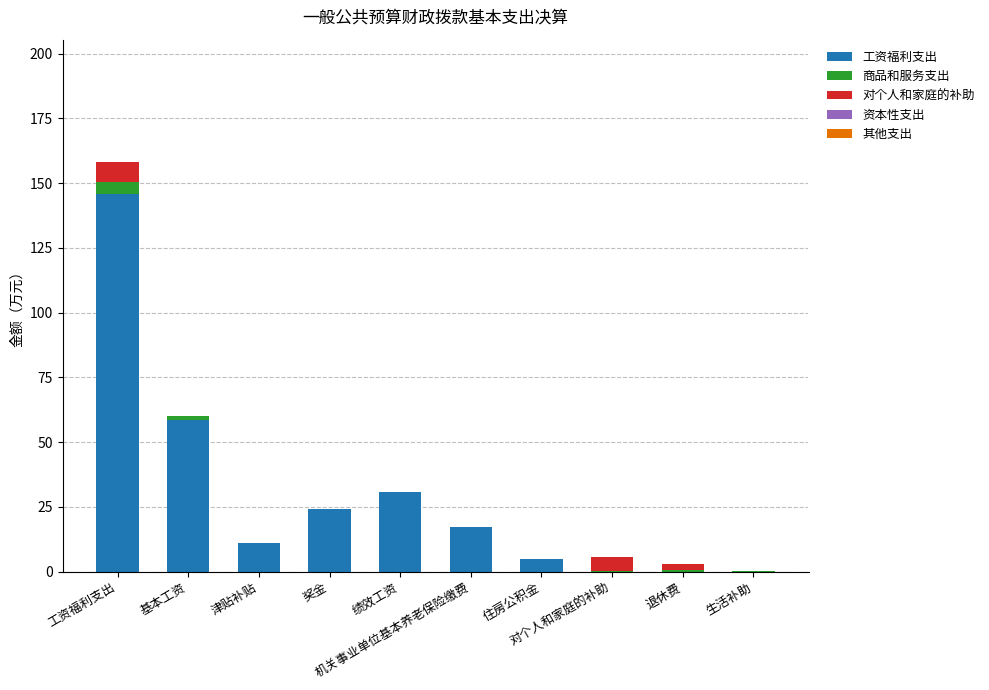

Rank the series by their maximum value, from lowest to highest.

资本性支出, 其他支出, 商品和服务支出, 对个人和家庭的补助, 工资福利支出